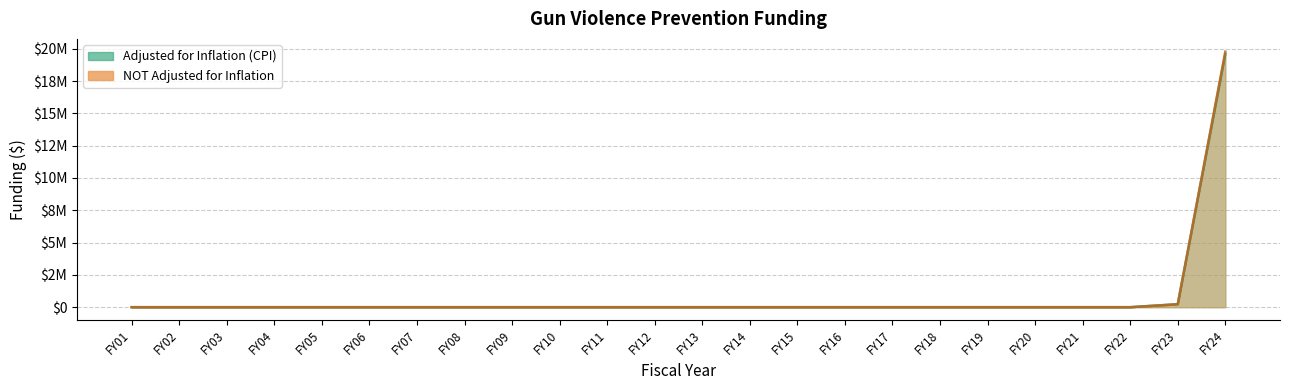

What is the greatest value displayed?

19776991